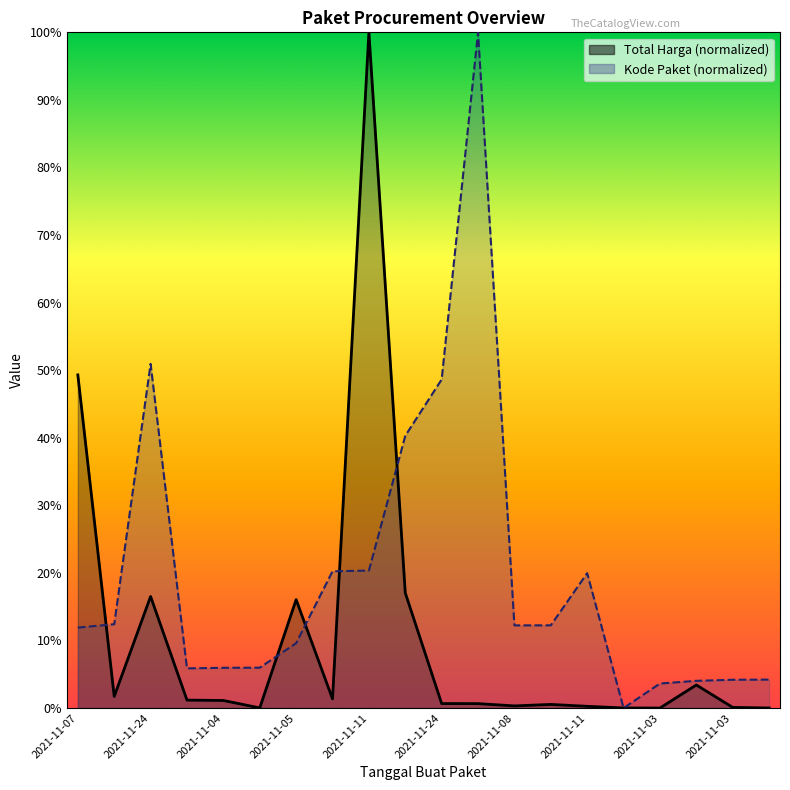

Which series has the widest spread of values?

Total Harga